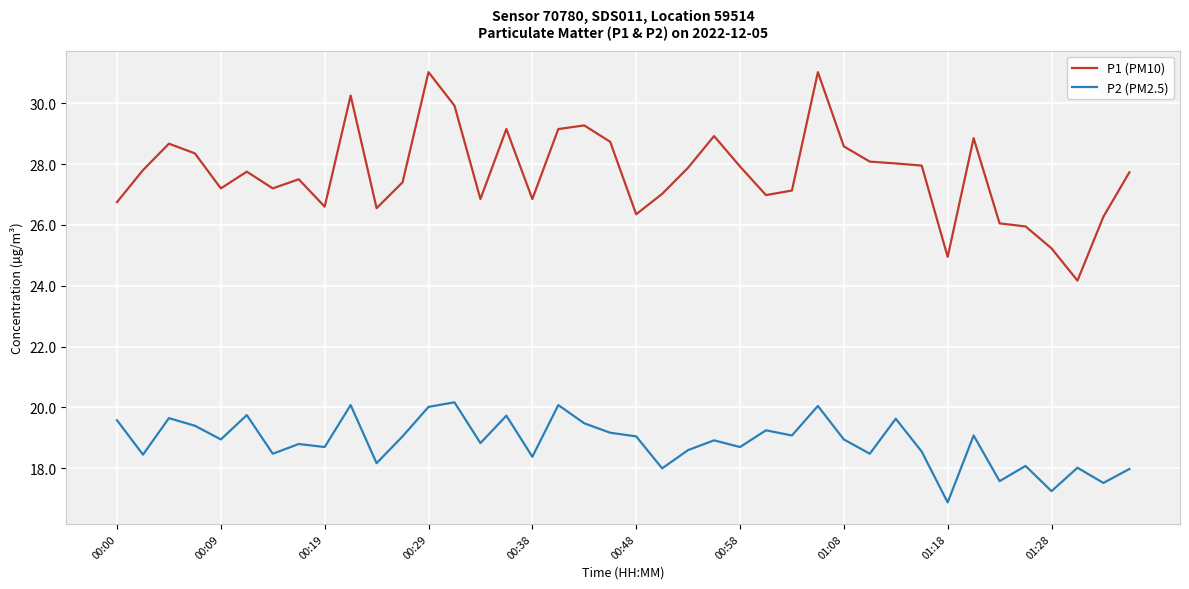

True or false: P2 (PM2.5) and P1 (PM10) intersect in this chart.

False